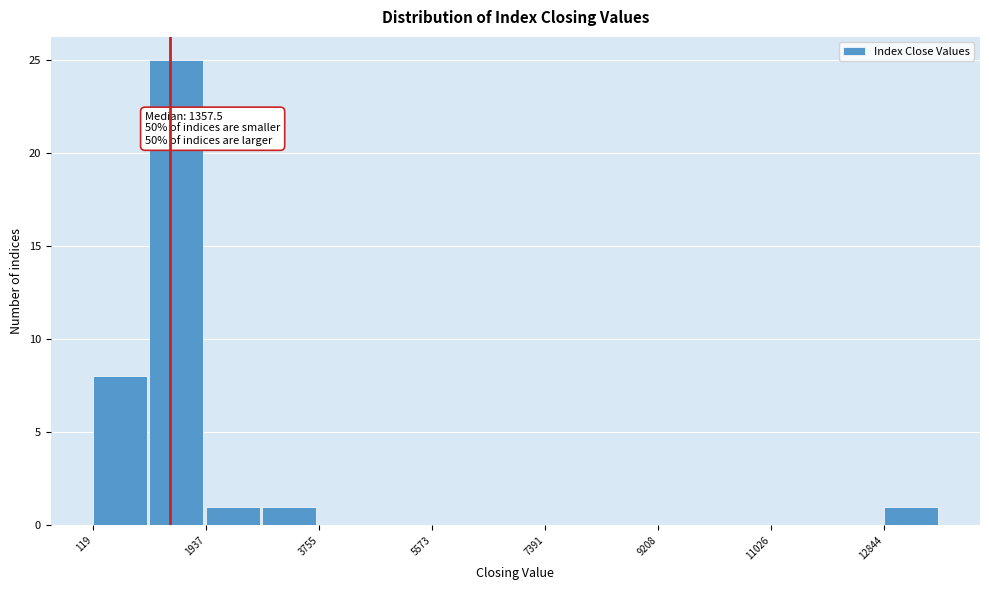

Over which range of the x-axis is the bar tallest?

1000 to 2000